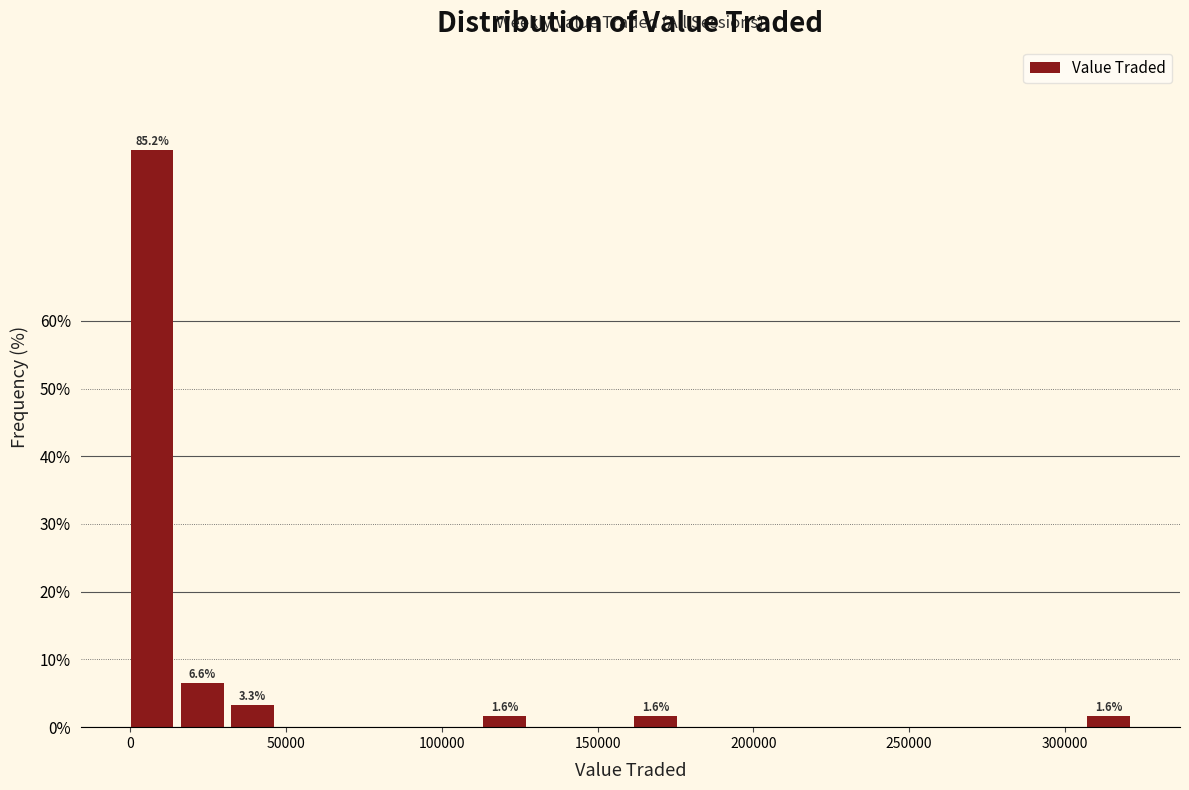

Read against the x-axis, roughly where is the centre of the tallest bar?

5000